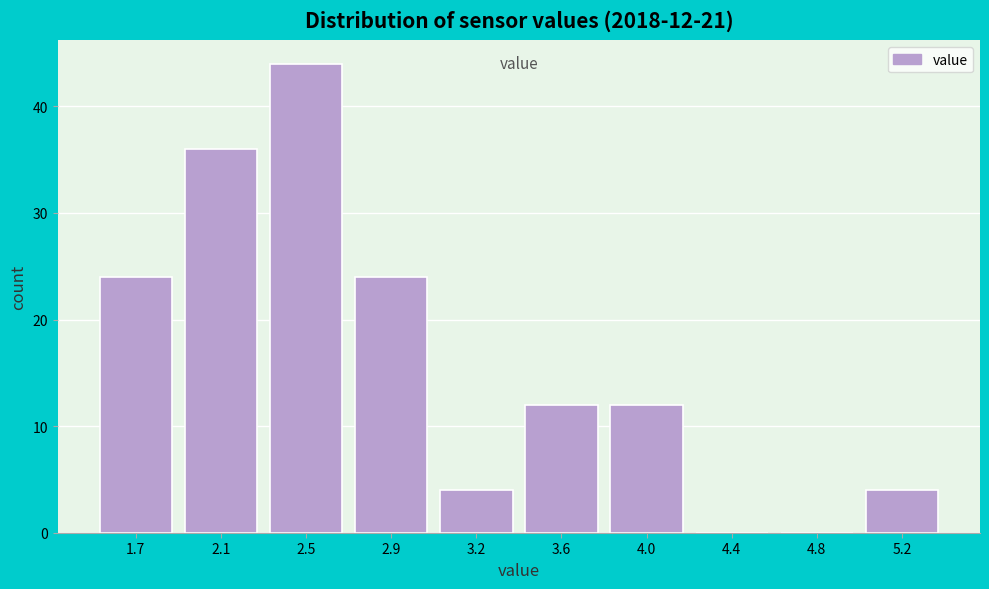

Reading left to right, list all the values displayed in this chart.

1.7=24	2.1=36	2.5=44	2.9=24	3.2=4	3.6=12	4.0=12	4.4=0	4.8=0	5.2=4